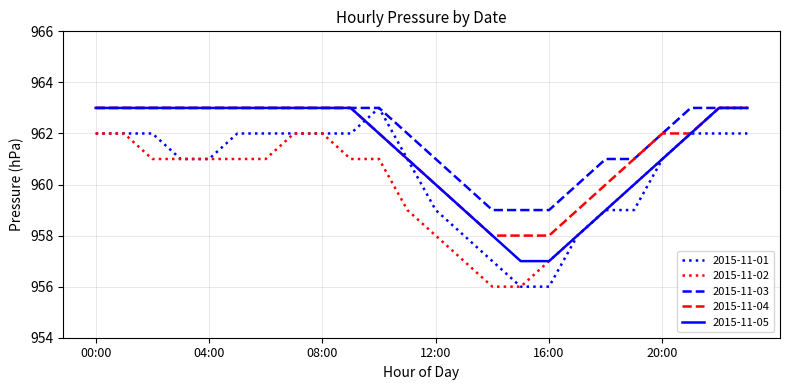

What is the maximum value shown in the chart?

963